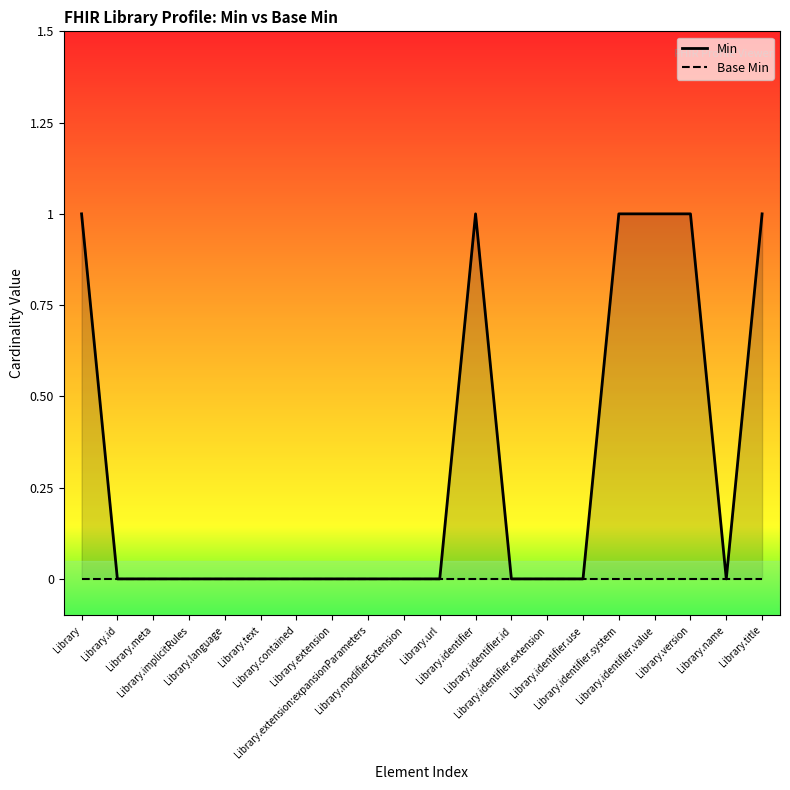

How many lines are shown in the chart?

2